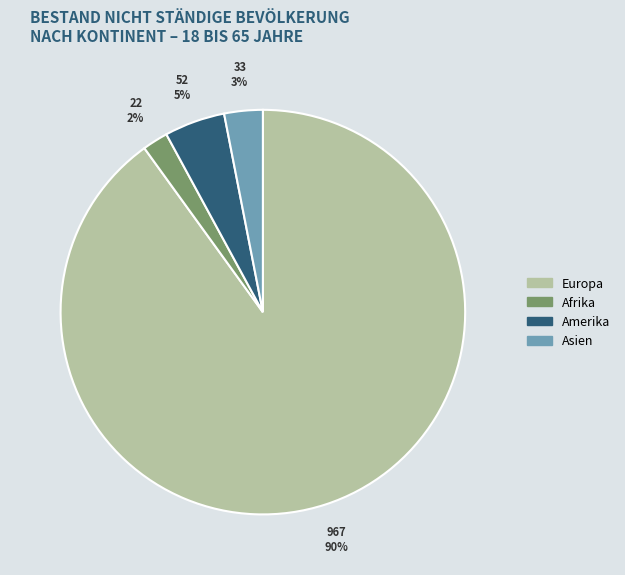

Is there any slice that represents more than half of the pie?

Yes